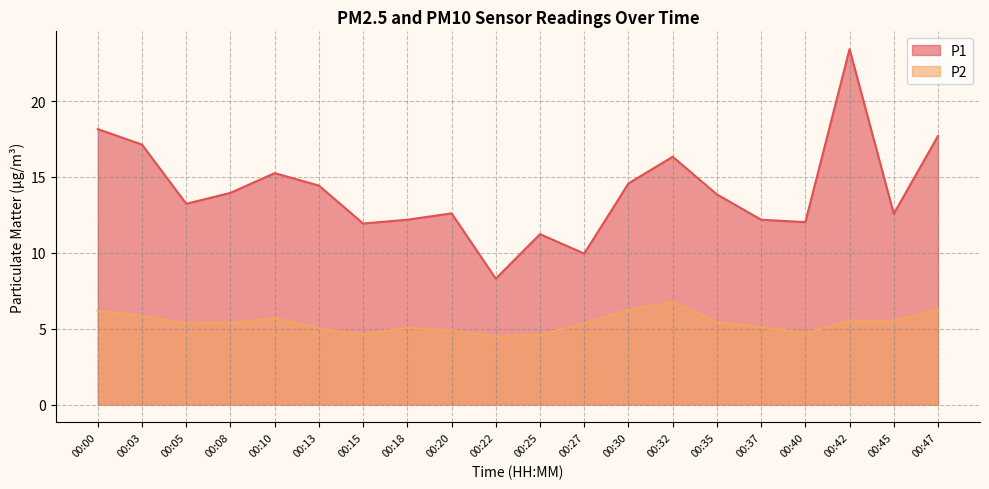

How many lines are shown in the chart?

2